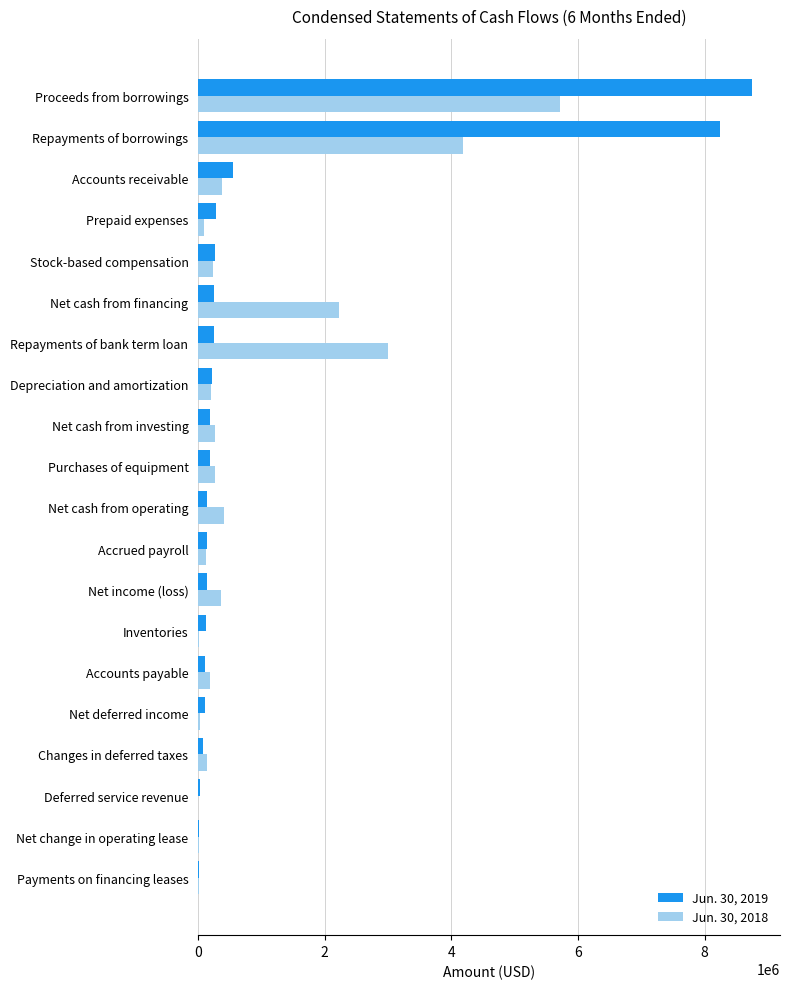

How many data points does each series have?

20